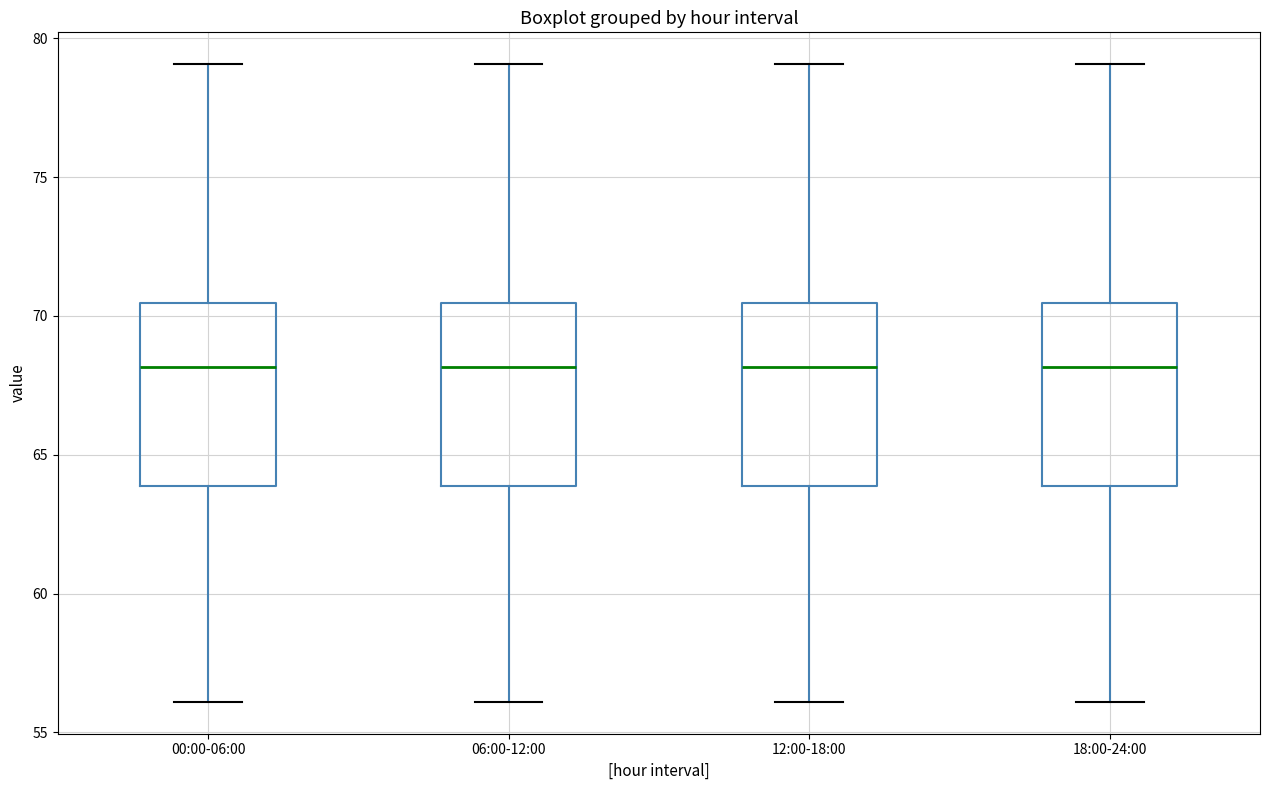

Reading left to right, transcribe this box plot: for each box, give where its median line is, the range the box spans, and where its two whiskers end, as read against the y-axis. The values are not printed on the chart, so give them approximately, as read against the axis.

00:00-06:00: median 68.0, box 64.0 to 70.5, whiskers 56.0 to 79.0
06:00-12:00: median 68.0, box 64.0 to 70.5, whiskers 56.0 to 79.0
12:00-18:00: median 68.0, box 64.0 to 70.5, whiskers 56.0 to 79.0
18:00-24:00: median 68.0, box 64.0 to 70.5, whiskers 56.0 to 79.0